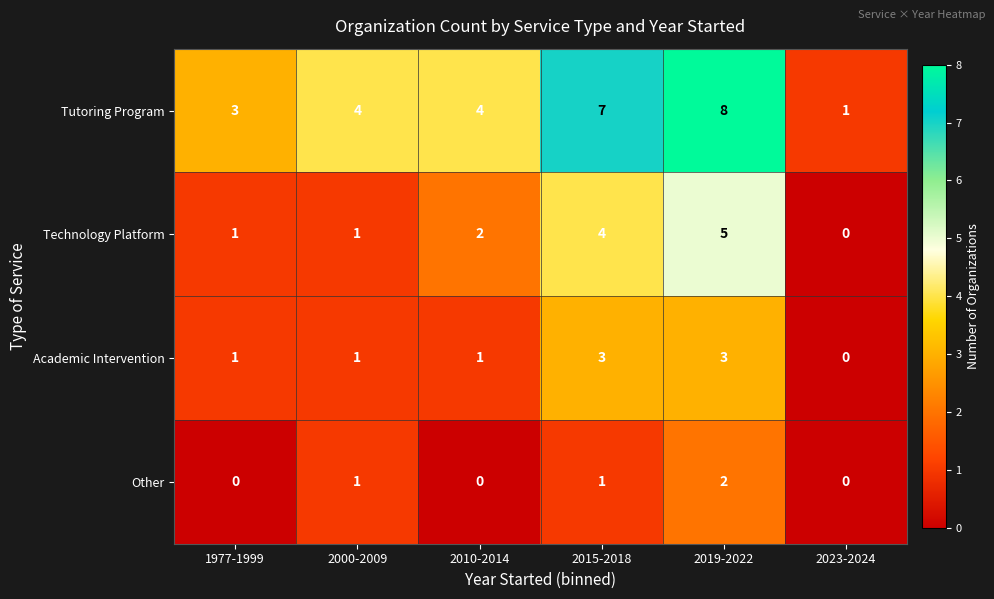

How many Other values are between 0 and 1?

5